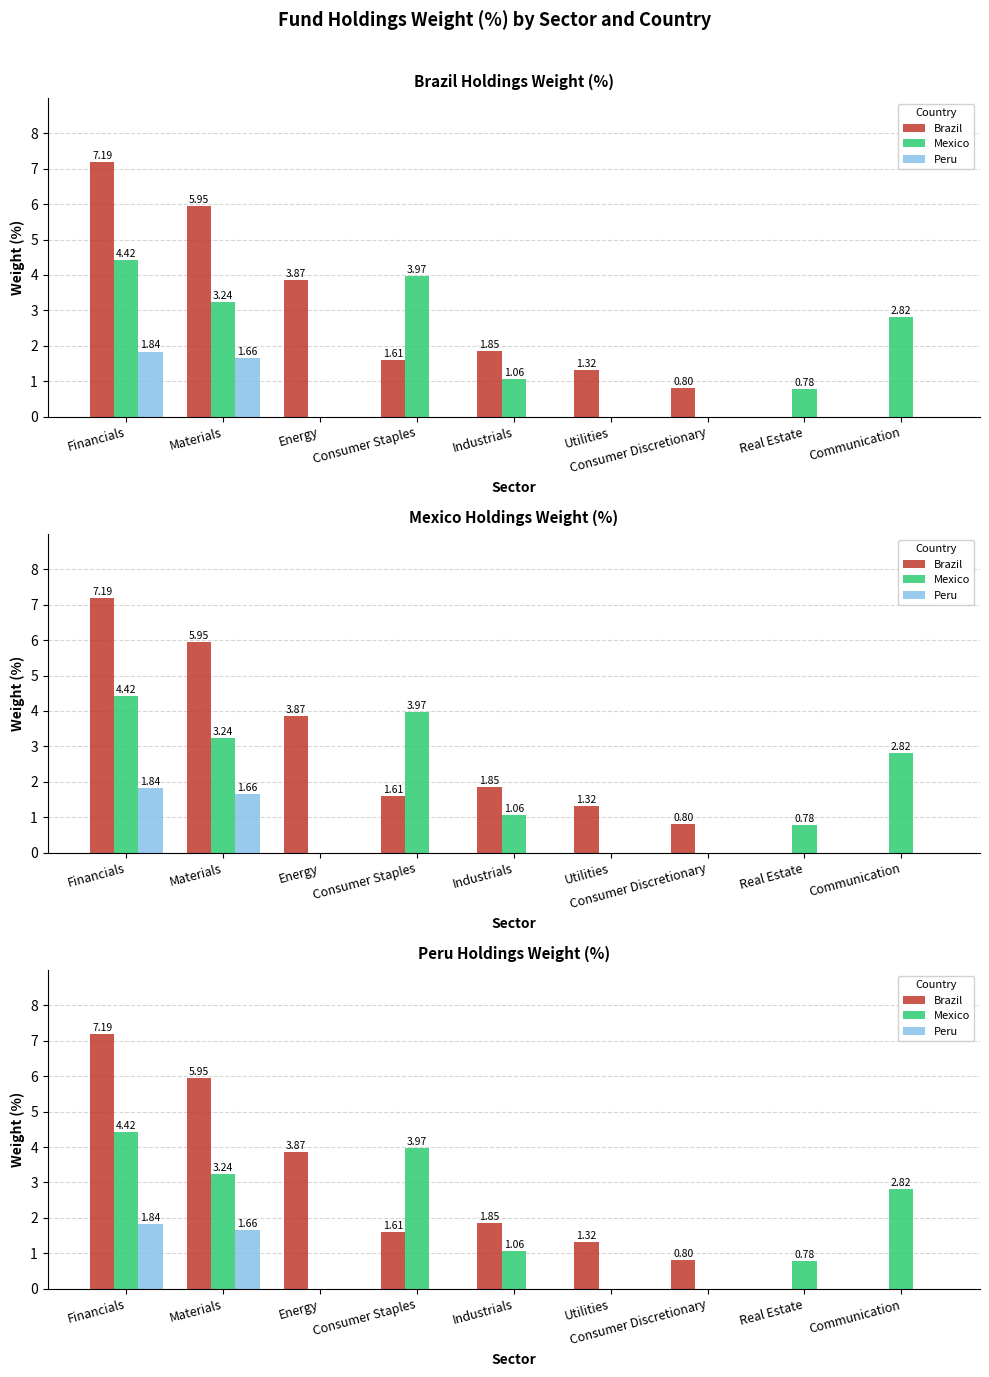

What is the difference between the Mexico values at Consumer Staples and Consumer Discretionary?

4.0